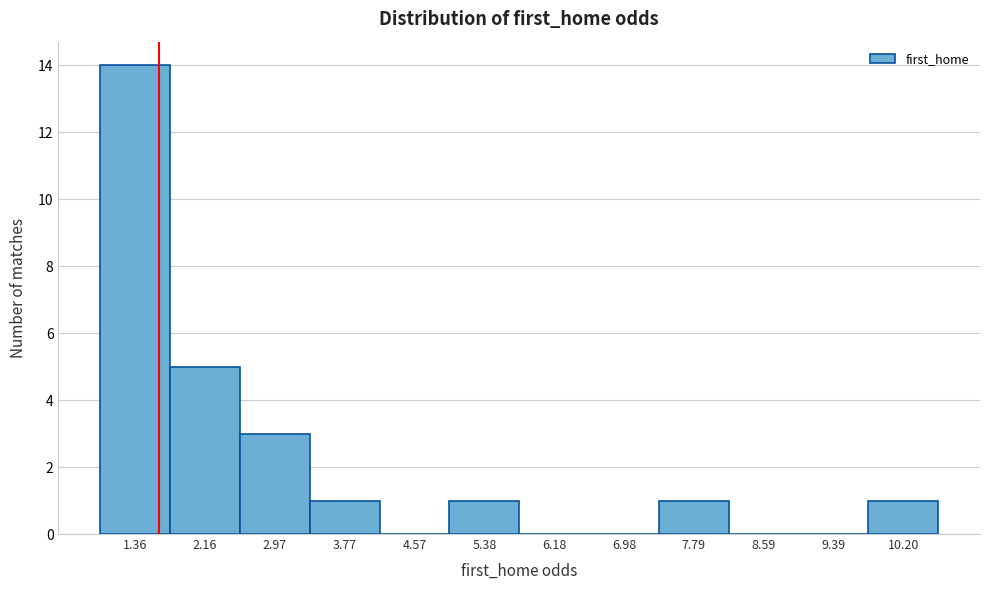

Reading left to right, list all the values displayed in this chart.

1.36=14	2.16=5	2.97=3	3.77=1	4.57=0	5.38=1	6.18=0	6.98=0	7.79=1	8.59=0	9.39=0	10.20=1